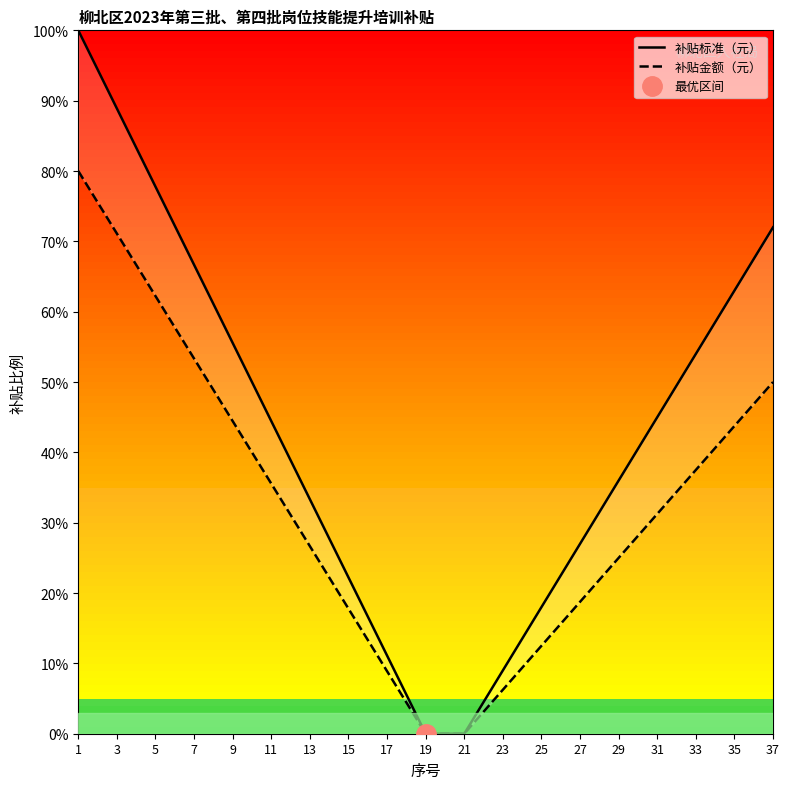

At which category is the sum across all series the highest?

1